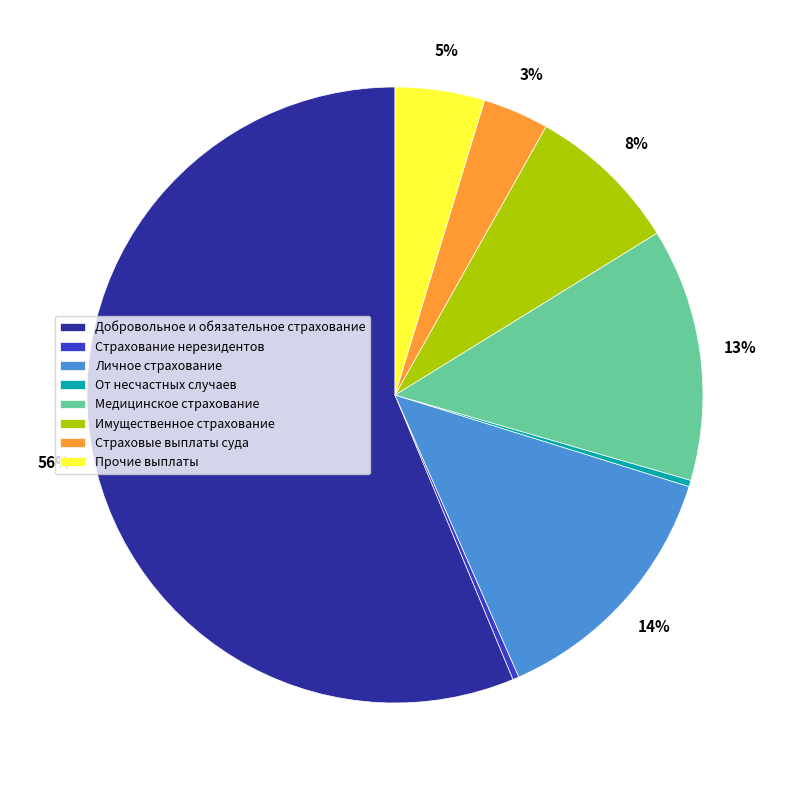

To the nearest percent, what portion does Имущественное страхование represent?

8%